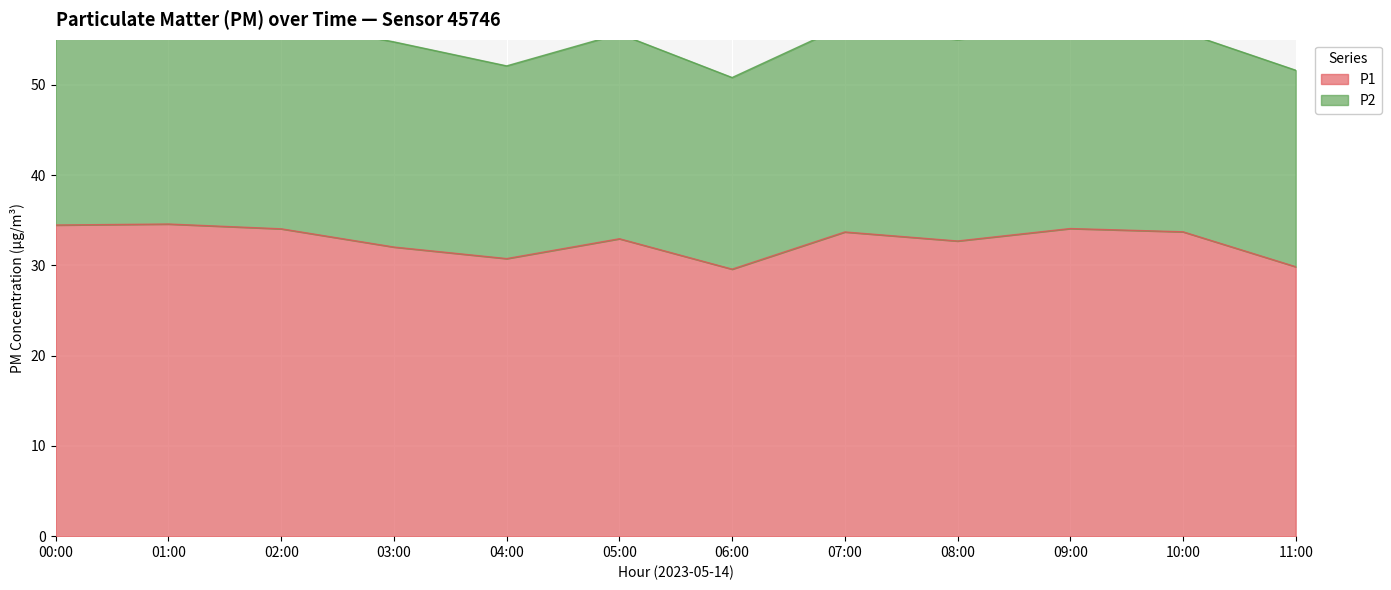

What is the average value?

32.7